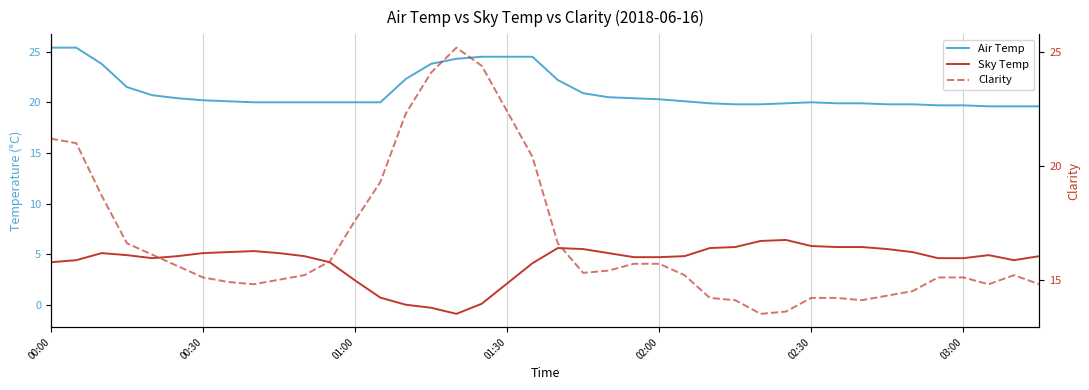

How many values in the Air Temp series exceed 20?

20